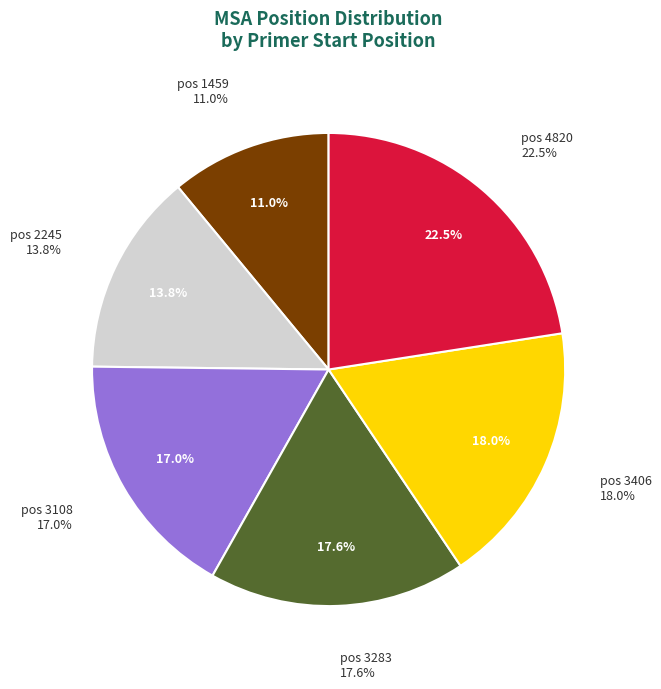

What is the largest slice in the pie chart?

4820